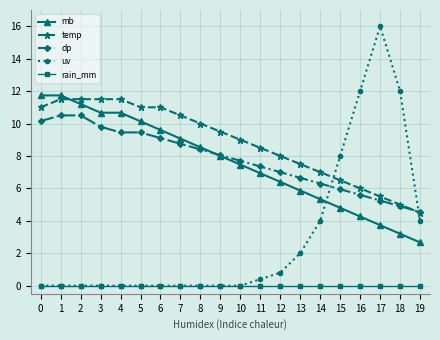

Is it true that uv equals 0.0 at 5?

True